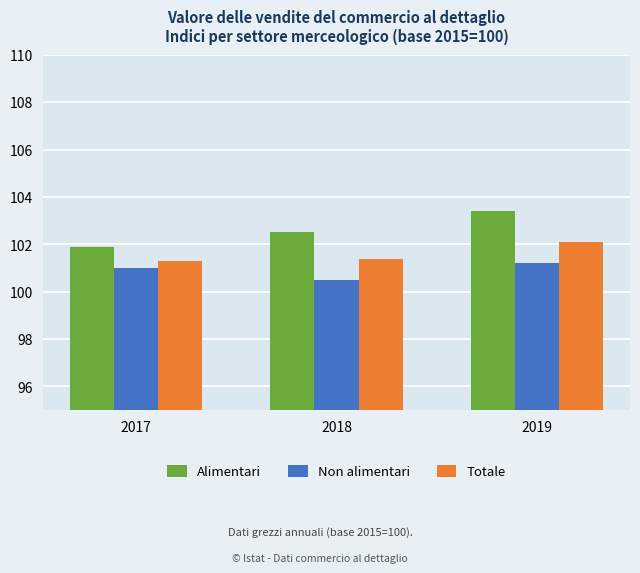

What is the approximate value of Totale at 2018?

101.4